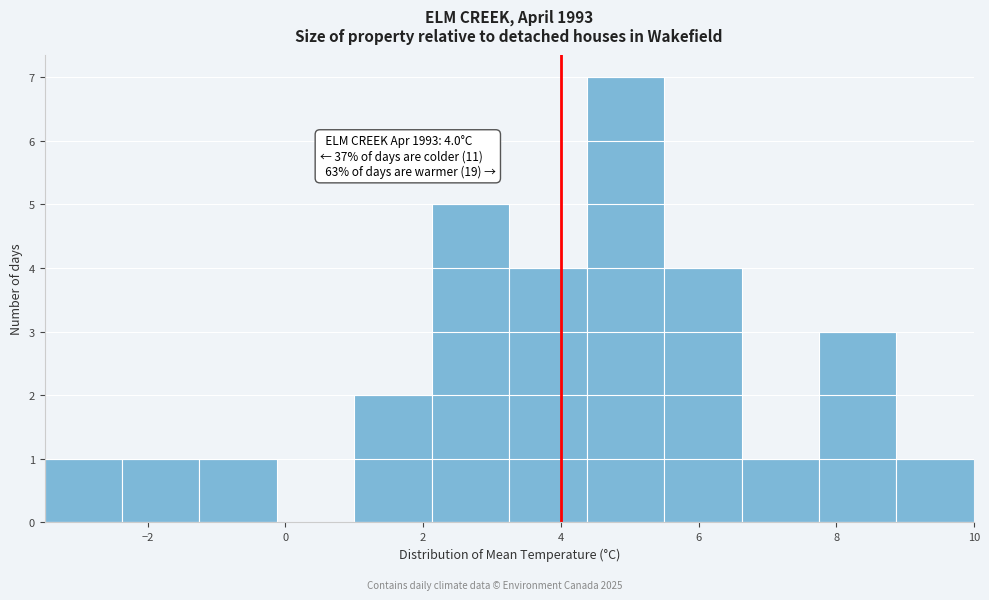

Over which range of the x-axis is the bar tallest?

4.4 to 5.6